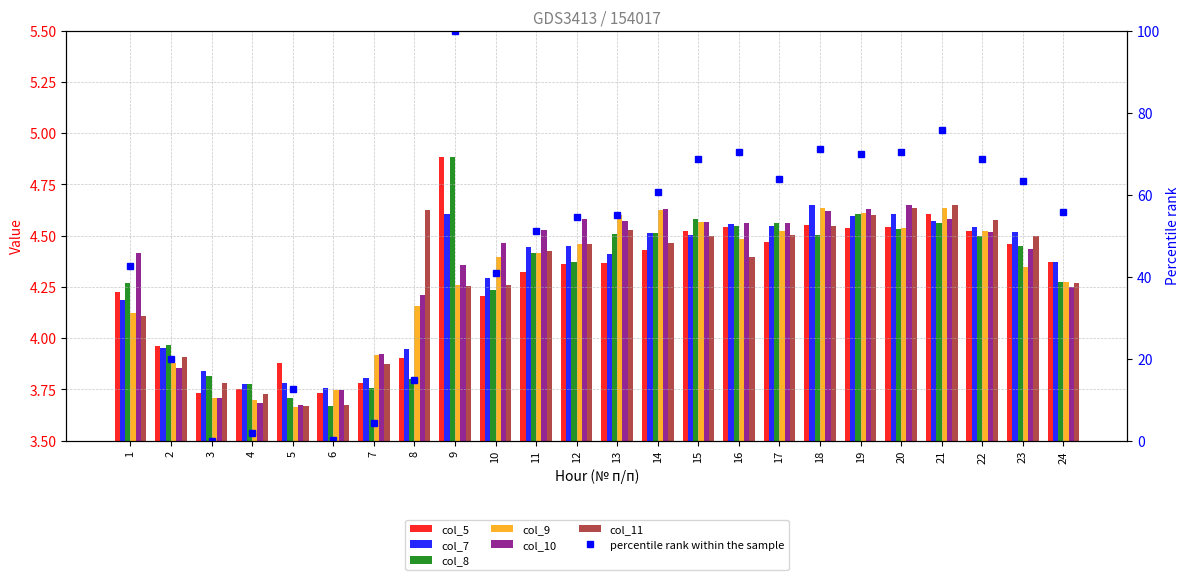

Which series has the largest total across all categories?

col_10